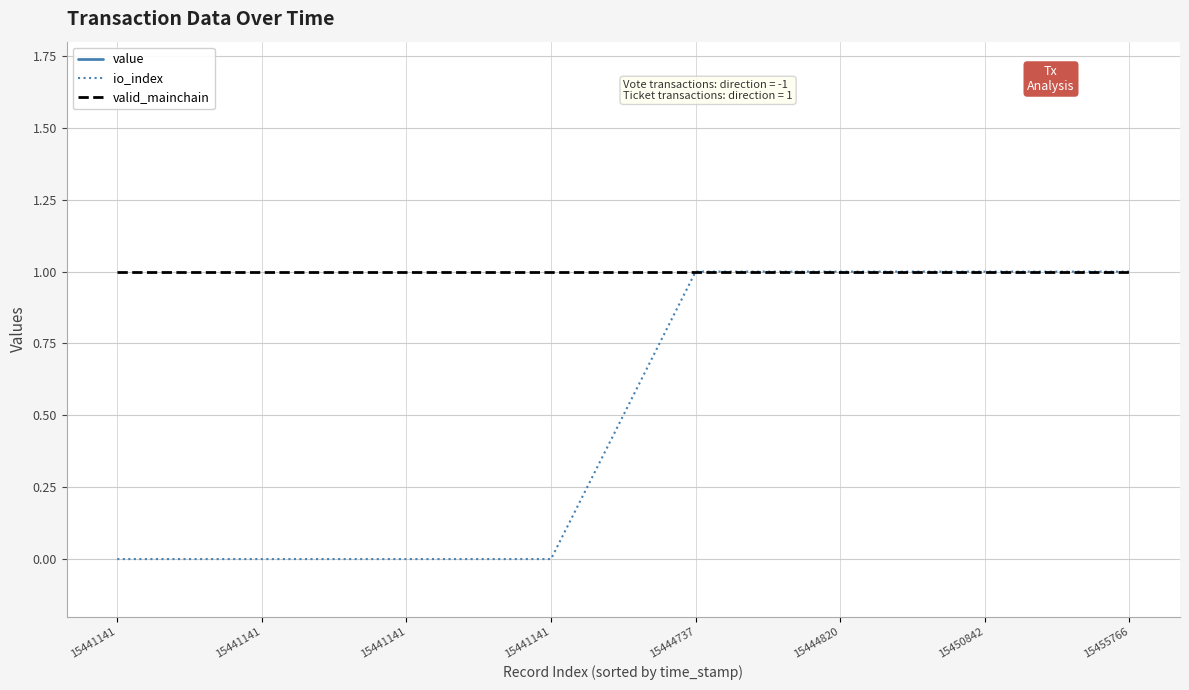

True or false: valid_mainchain and value intersect in this chart.

False